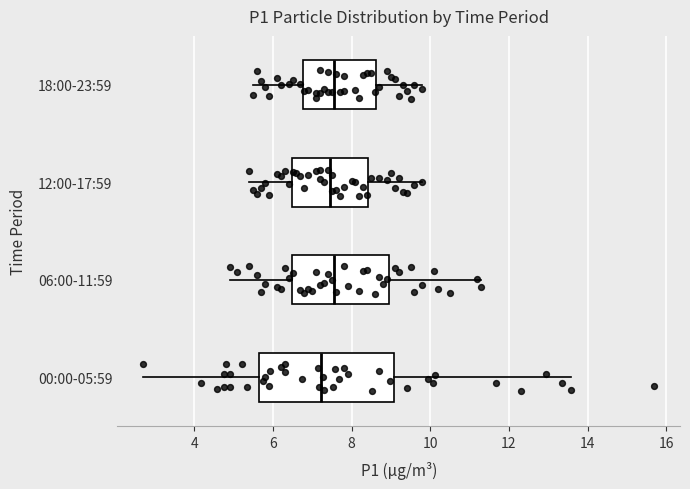

Where is the right edge of the box for 18:00-23:59 on the x-axis? The values are not printed on the chart, so give them approximately, as read against the axis.

8.6